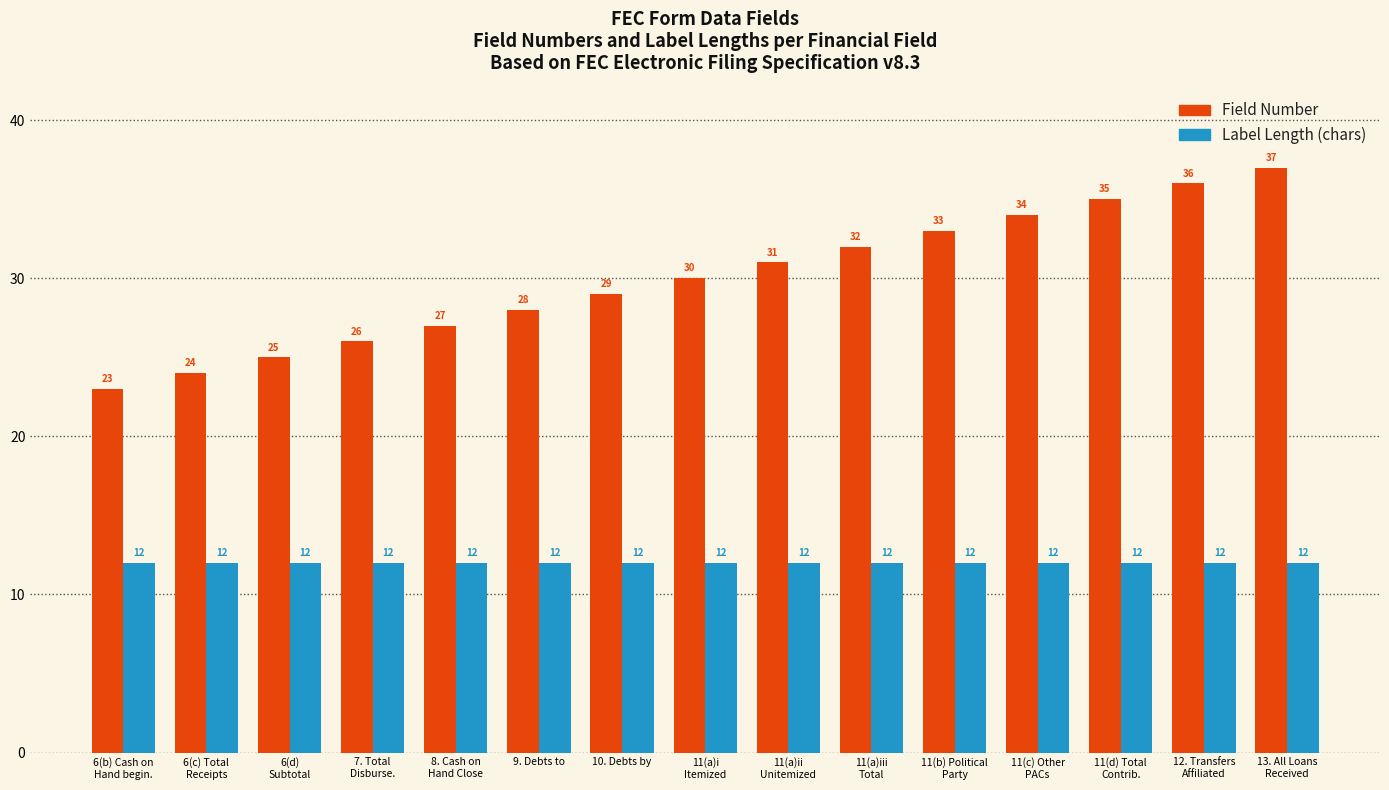

Reading right to left, extract all data points from this chart.

Field Number: 37	36	35	34	33	32	31	30	29	28	27	26	25	24	23
Label Length (chars): 12	12	12	12	12	12	12	12	12	12	12	12	12	12	12